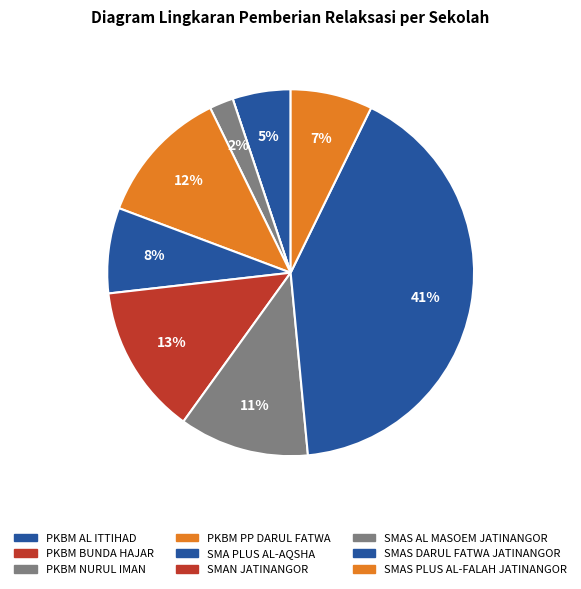

What is the smallest slice in the pie chart?

PKBM BUNDA HAJAR